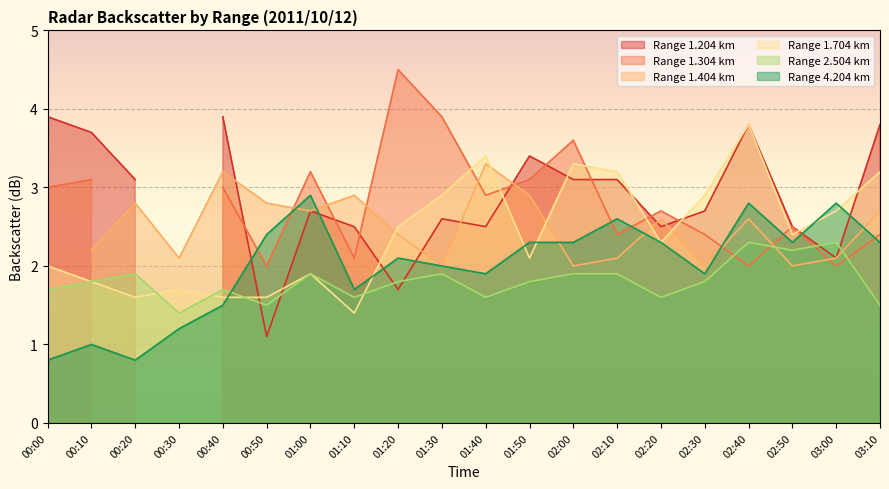

Which series has the largest total across all categories?

1.704